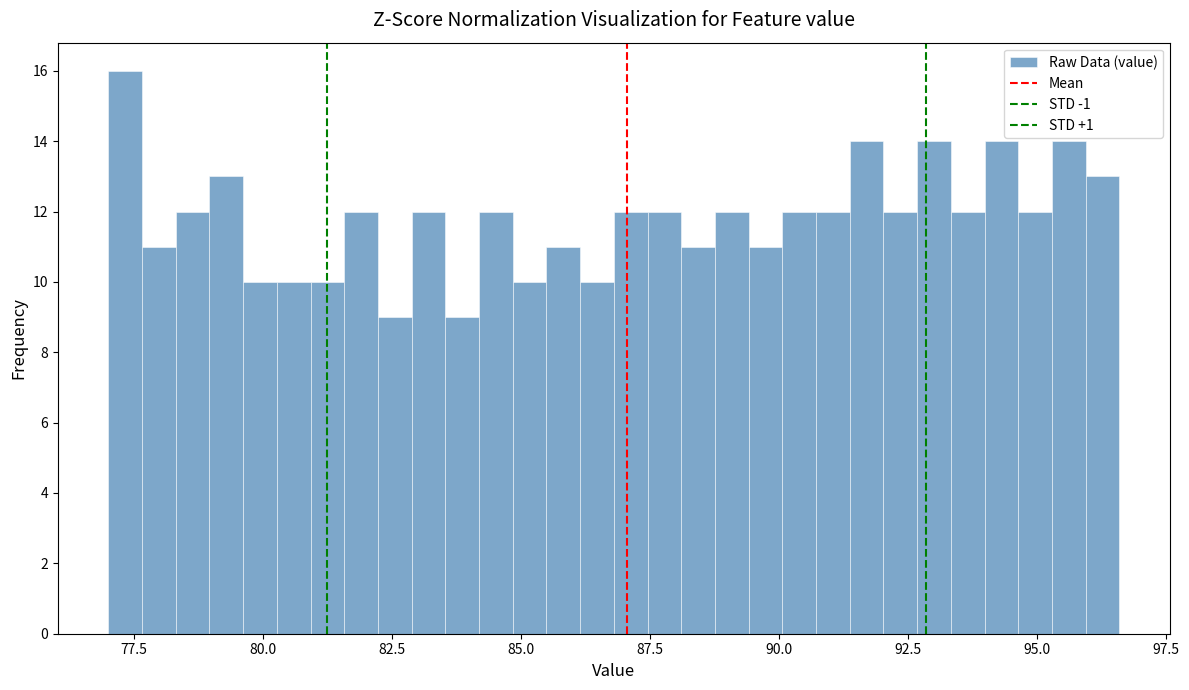

Read against the x-axis, roughly where is the centre of the tallest bar?

77.5